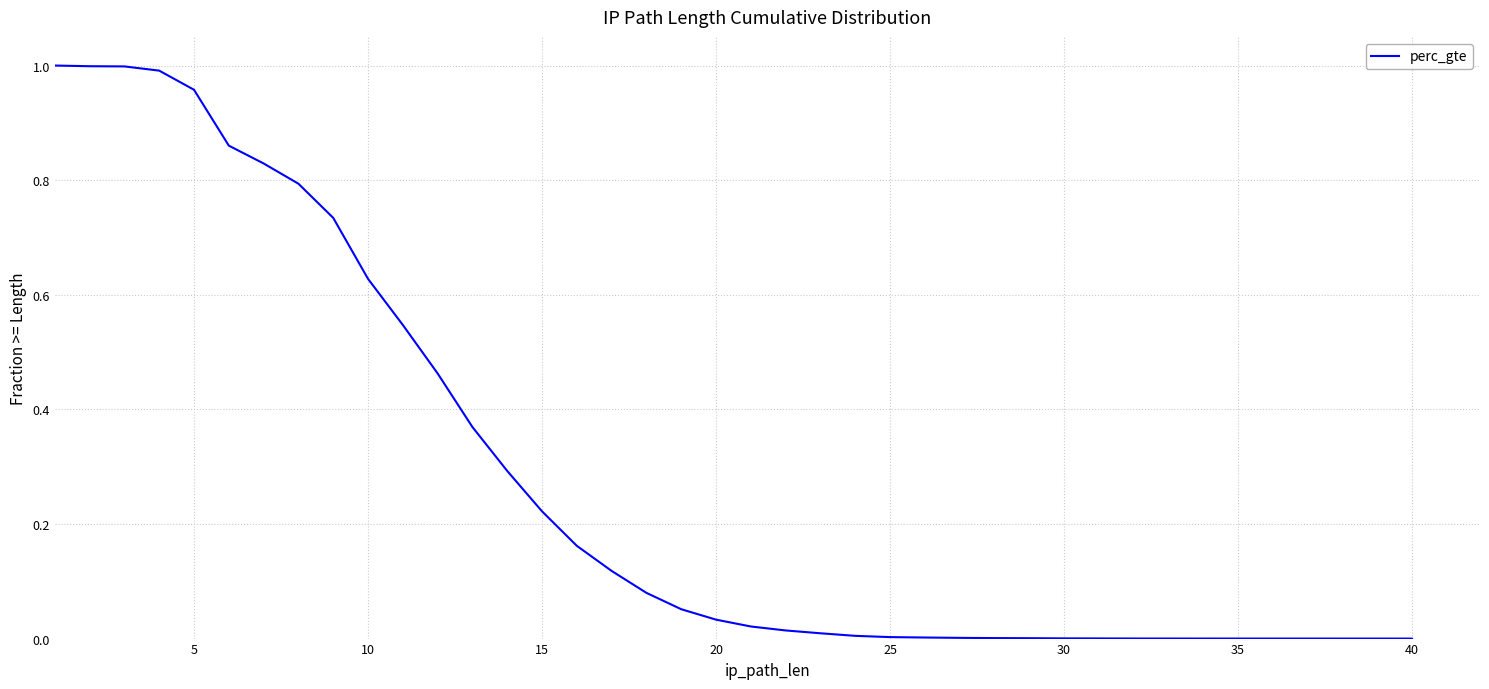

The value at 40 is 0.0. True or false?

False